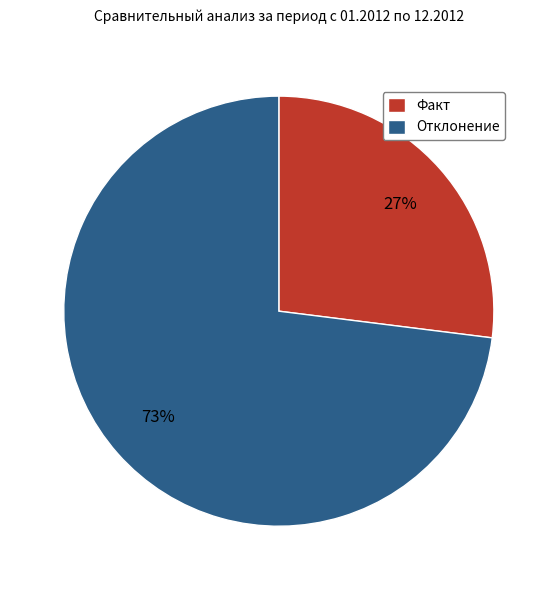

To the nearest percent, what is the difference between the Отклонение and Факт slice percentages?

46%